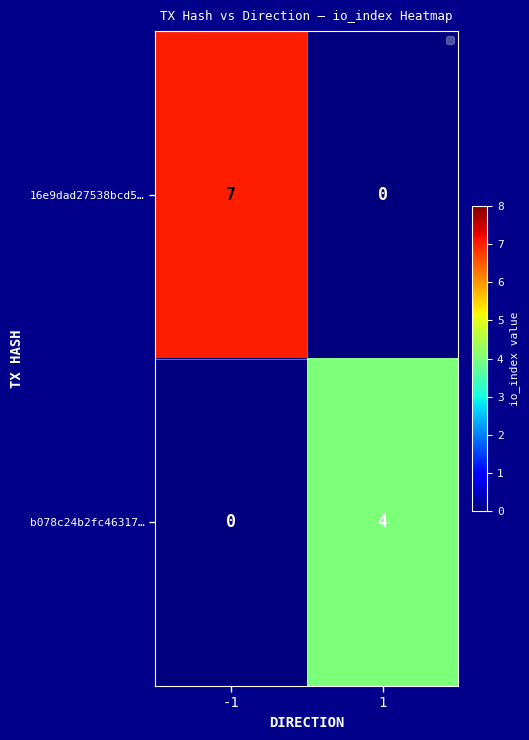

How many series are shown in this chart?

2